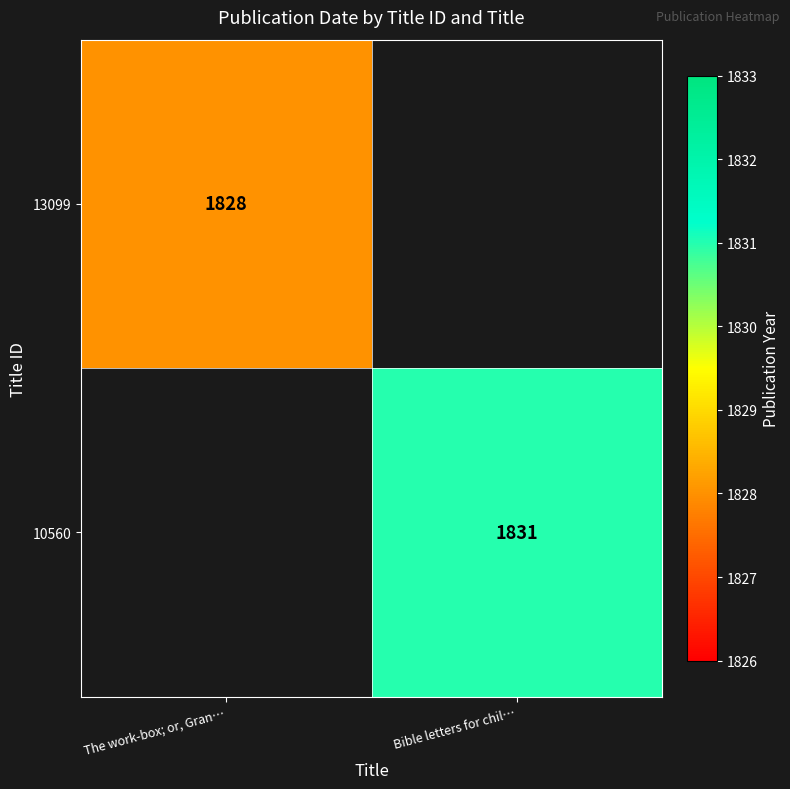

True or false: 13099 has a value of 1828 at The work-box; or, Gran….

True